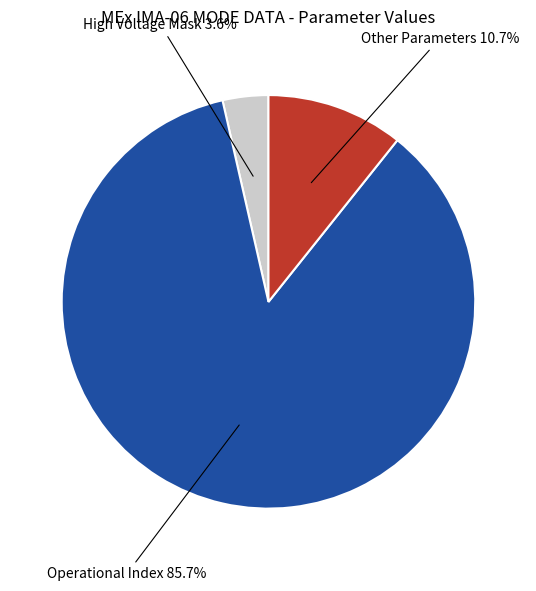

Does any single category account for the majority?

Yes